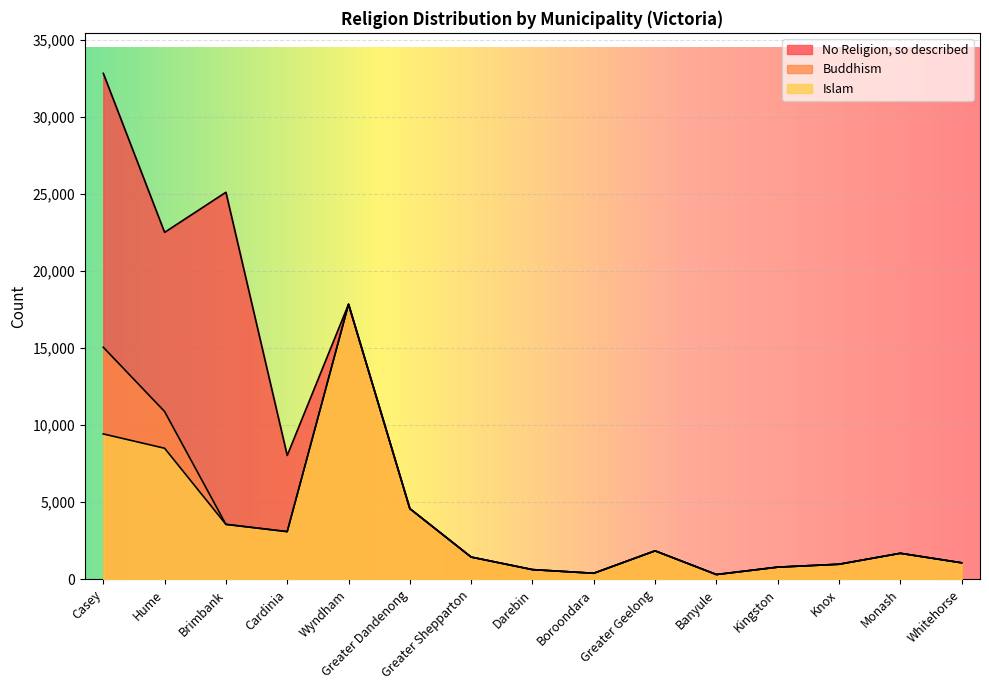

Does the chart display data point markers on the line(s)?

No